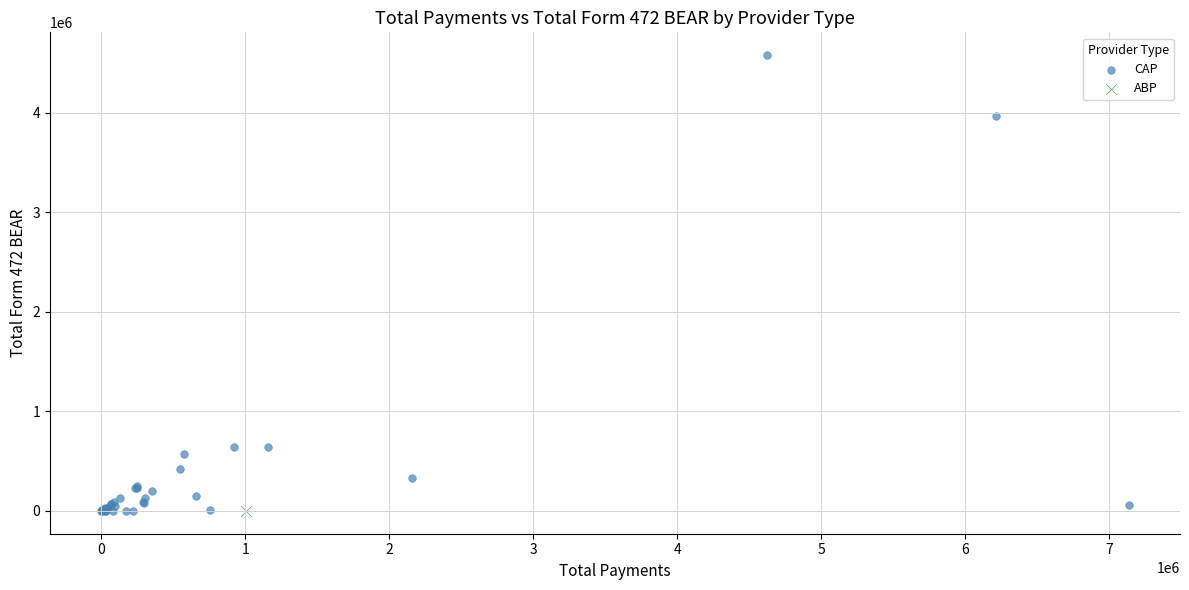

What are all the series names shown in the legend?

CAP, ABP